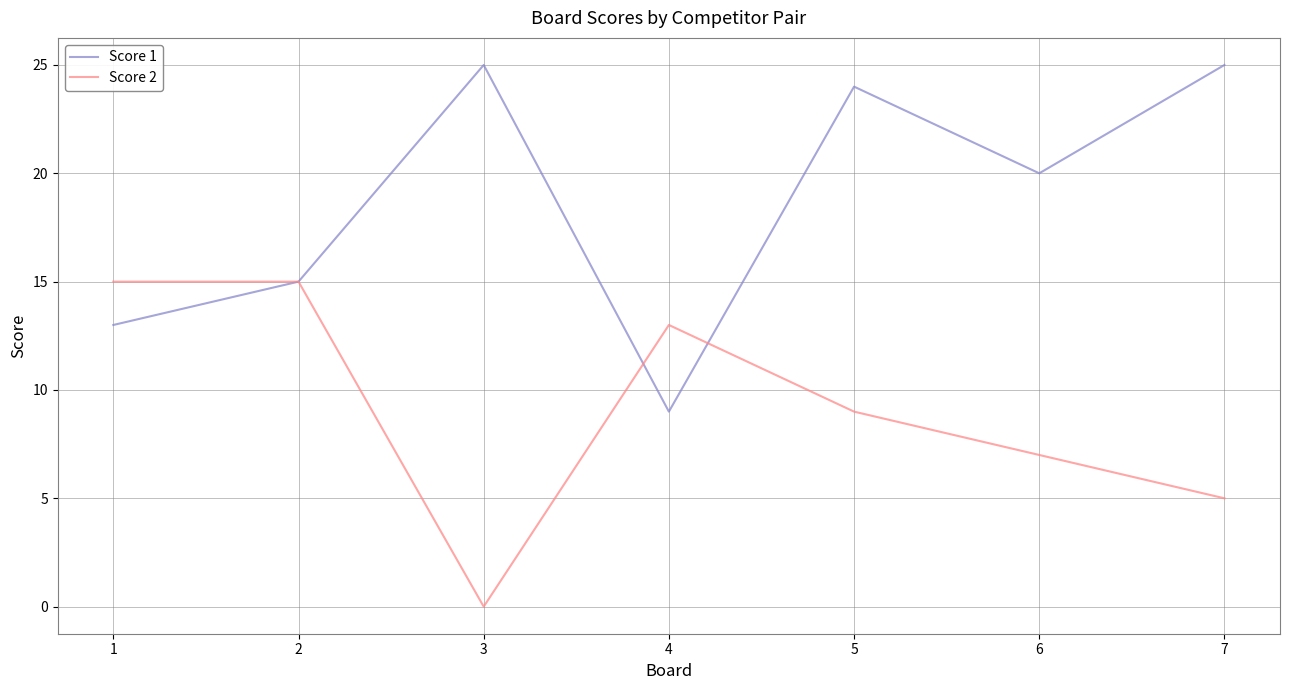

List the series in order of their peak value, highest first.

Score 1, Score 2